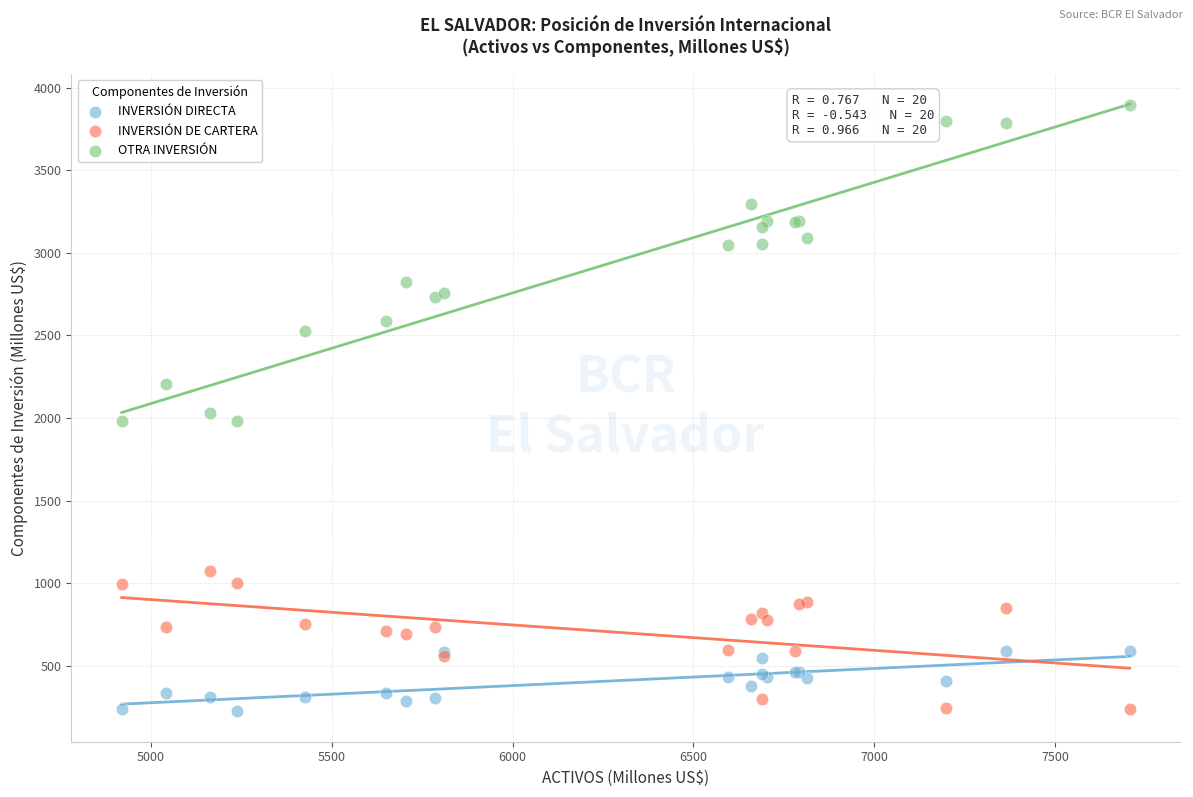

Which series contains the highest Y value?

OTRA INVERSIÓN